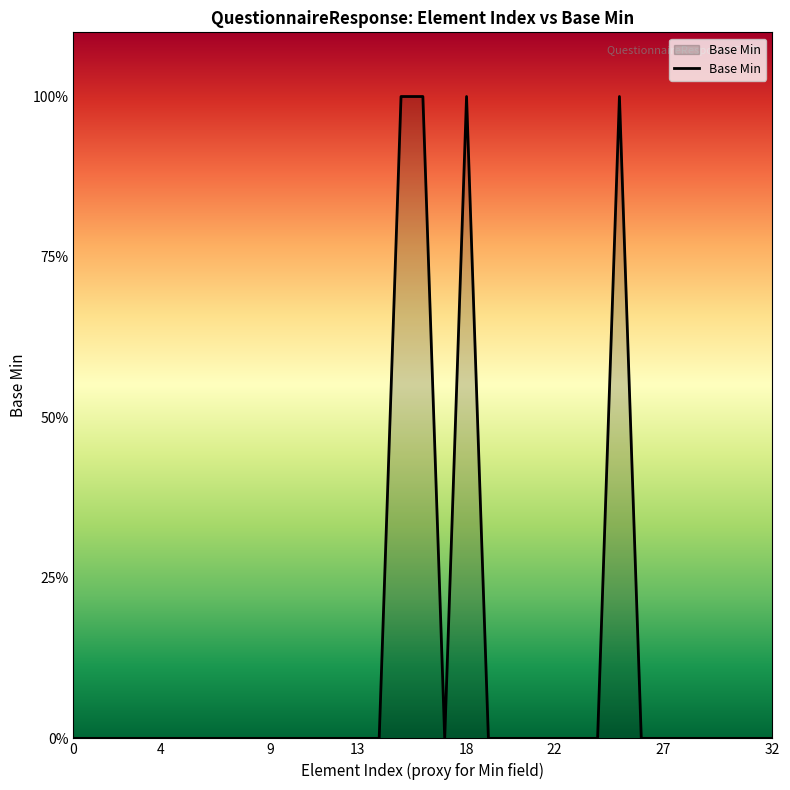

Is this an area chart (filled region under the line)?

Yes